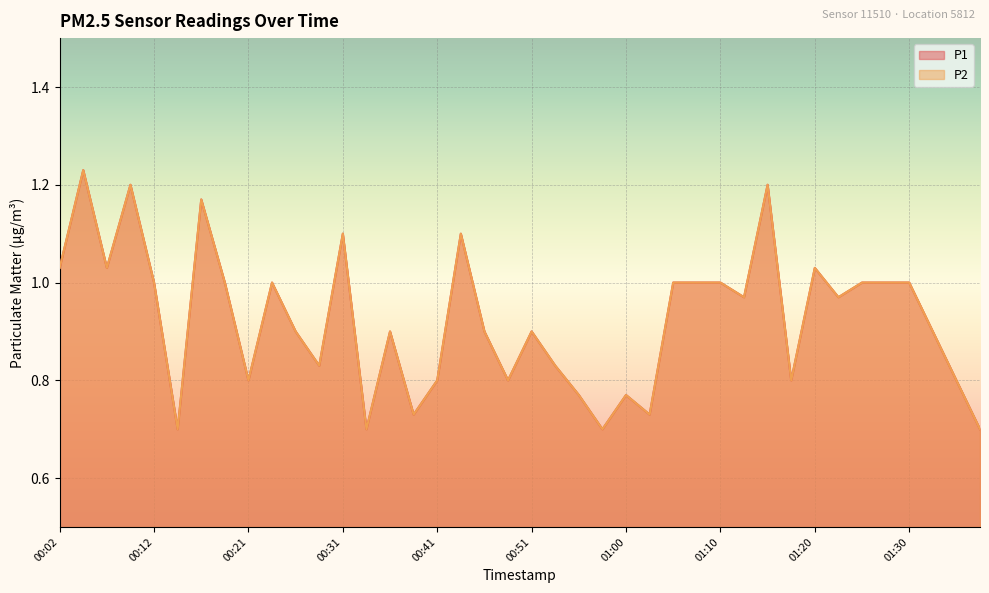

Reading left to right, list all the values displayed in this chart.

P1: 1.0	1.2	1.0	1.2	1.0	0.7	1.2	1.0	0.8	1.0	0.9	0.8	1.1	0.7	0.9	0.7	0.8	1.1	0.9	0.8	0.9	0.8	0.8	0.7	0.8	0.7	1.0	1.0	1.0	1.0	1.2	0.8	1.0	1.0	1.0	1.0	1.0	0.9	0.8	0.7
P2: 1.0	1.2	1.0	1.2	1.0	0.7	1.2	1.0	0.8	1.0	0.9	0.8	1.1	0.7	0.9	0.7	0.8	1.1	0.9	0.8	0.9	0.8	0.8	0.7	0.8	0.7	1.0	1.0	1.0	1.0	1.2	0.8	1.0	1.0	1.0	1.0	1.0	0.9	0.8	0.7